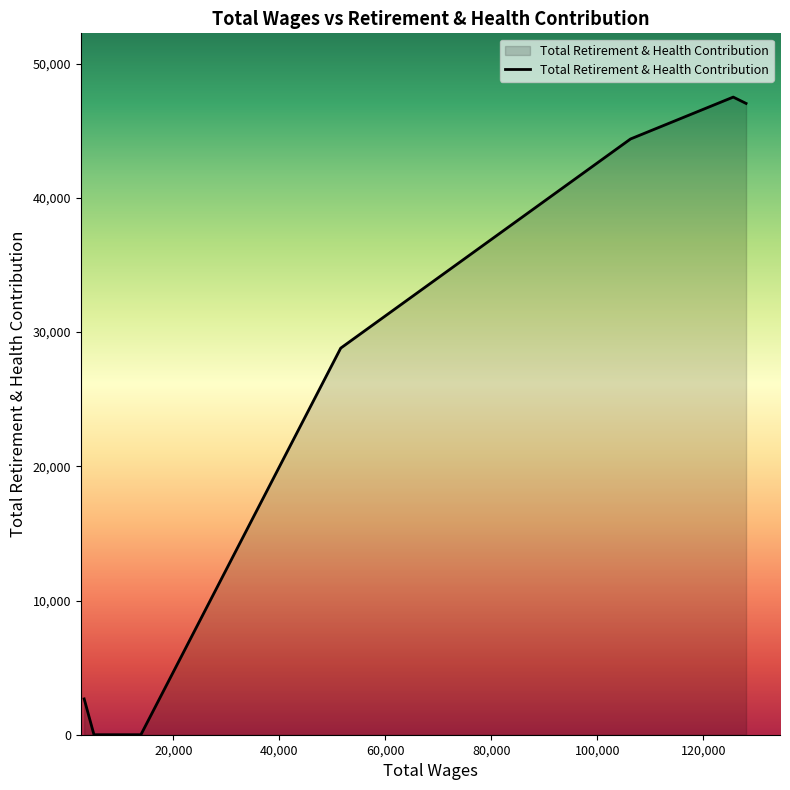

True or false: the data has more than 2 interior local peaks.

False